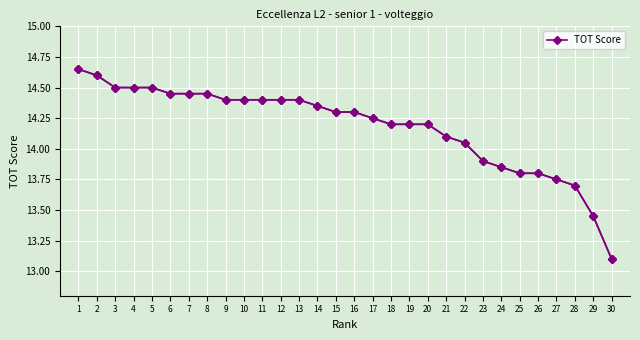

Which has a higher value, 24 or 6?

6